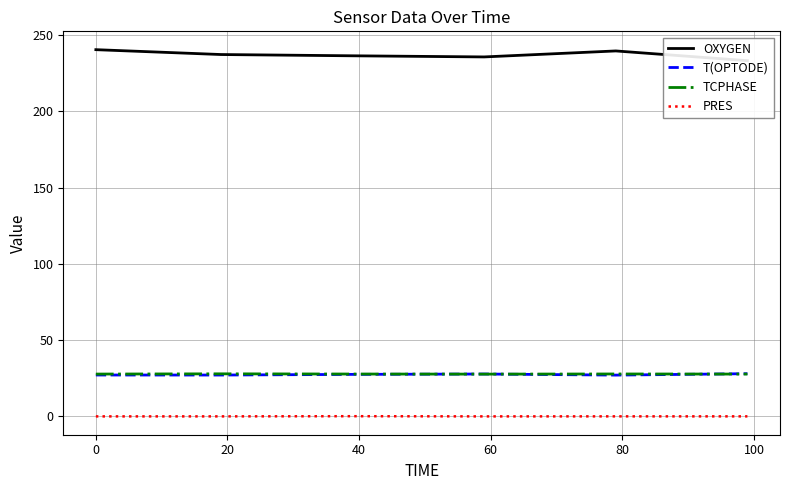

Reading left to right, extract all data points from this chart.

OXYGEN: 240.6	237.4	236.5	235.8	239.7	233.3
T(OPTODE): 27.0	26.9	27.4	27.6	26.9	27.8
TCPHASE: 27.6	27.7	27.6	27.5	27.6	27.6
PRES: -0.2	-0.2	-0.1	-0.2	-0.2	-0.2